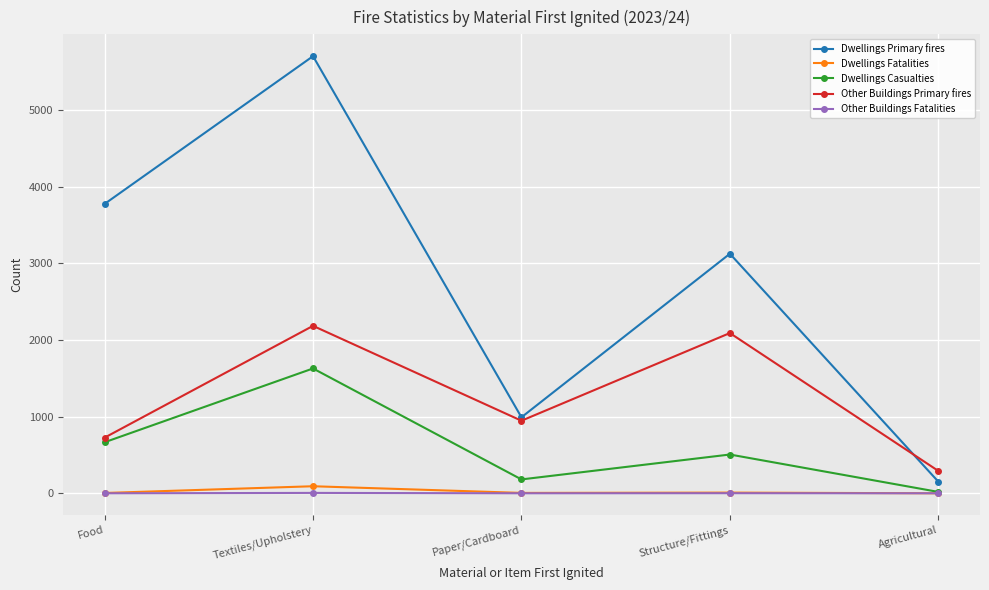

How many data points in Other Buildings Fatalities are above 0?

2